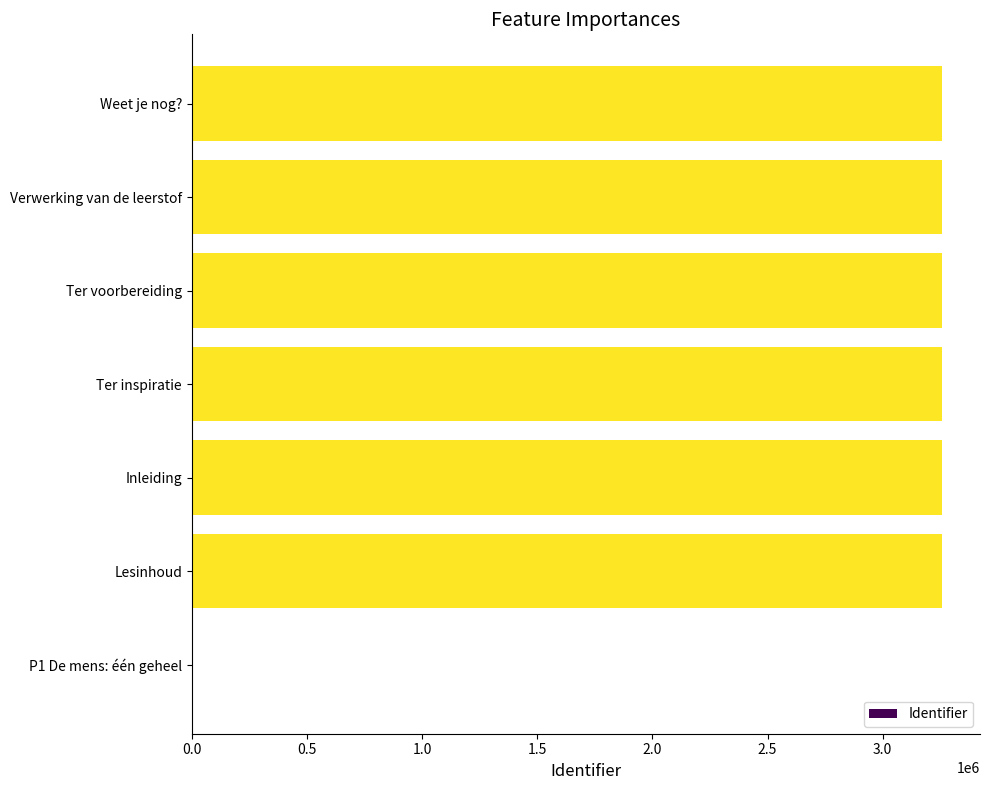

What is the maximum value shown in the chart?

3259253